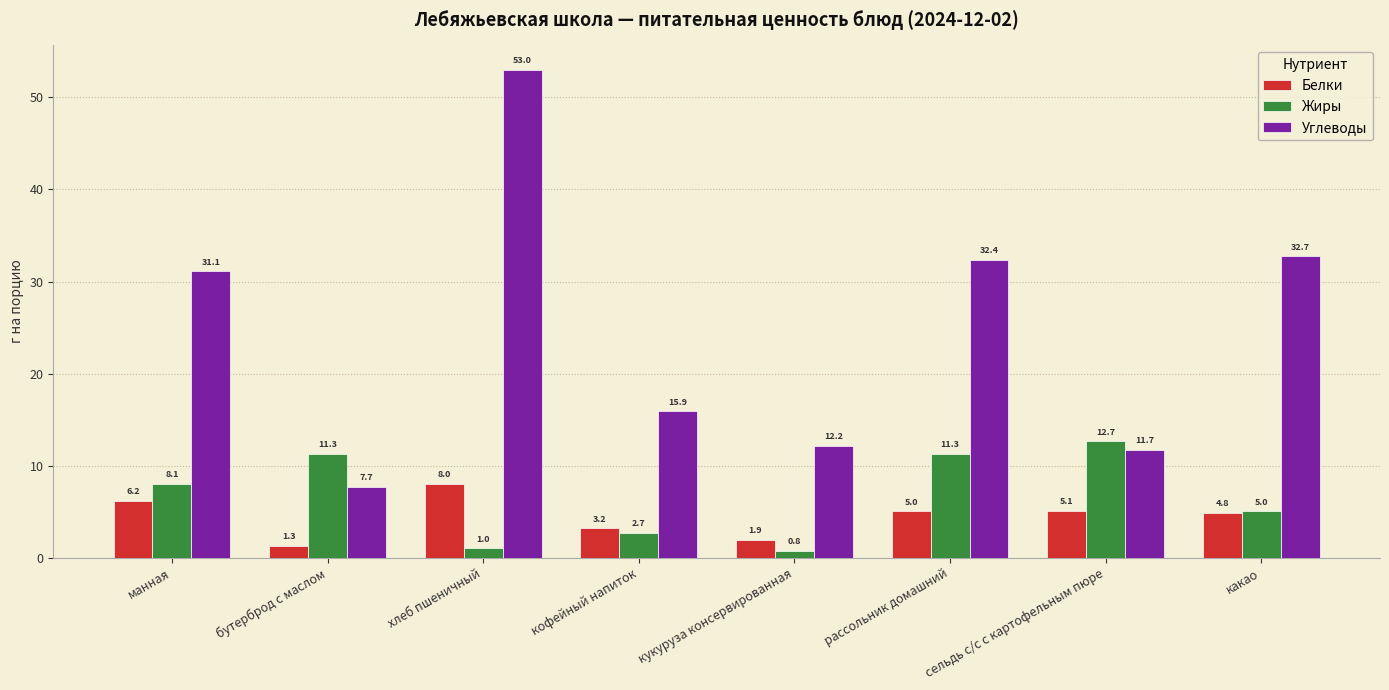

What is the difference between the highest and lowest values at какао?

27.9